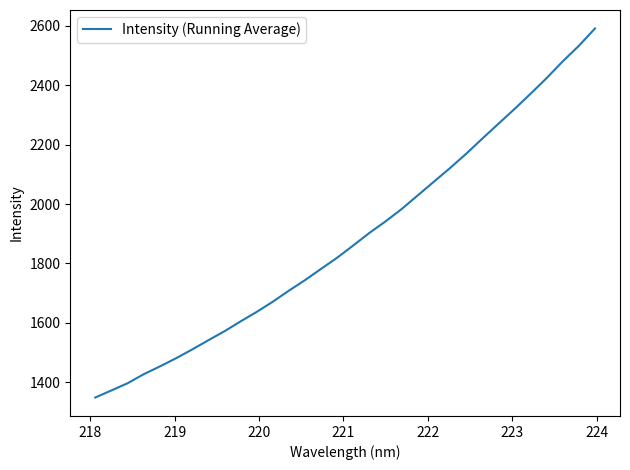

True or false: there are more than 1 points higher than both neighbors.

False